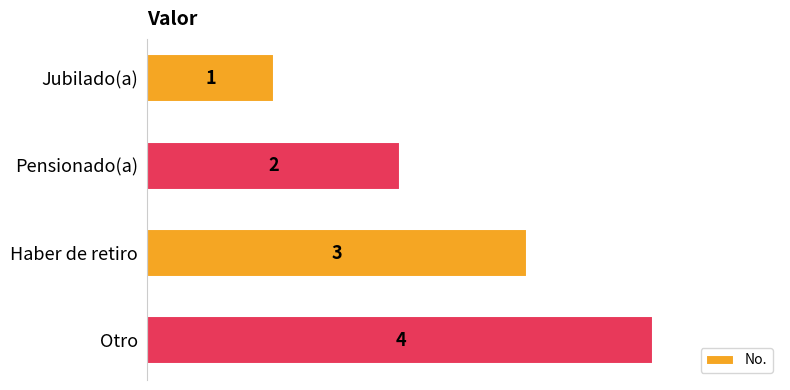

Where is the data nearest to the value 2?

Pensionado(a)